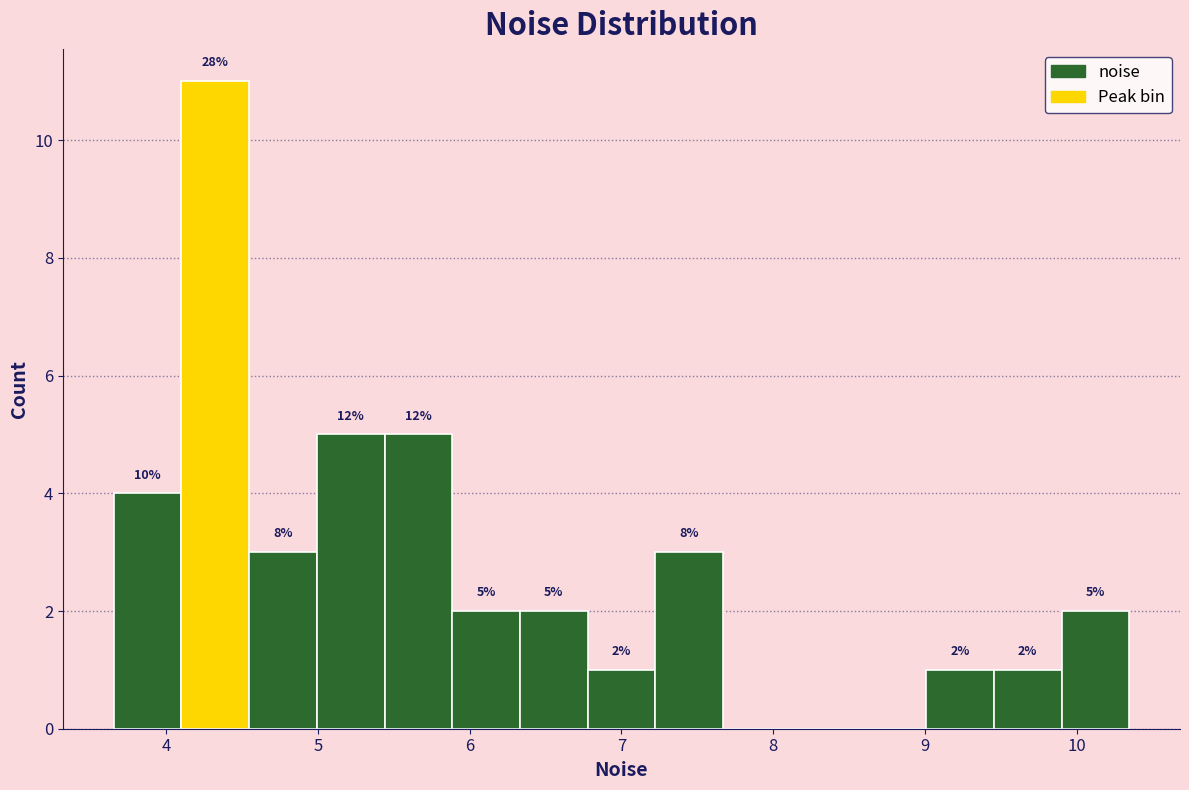

Over which range of the x-axis is the bar tallest?

4.1 to 4.5